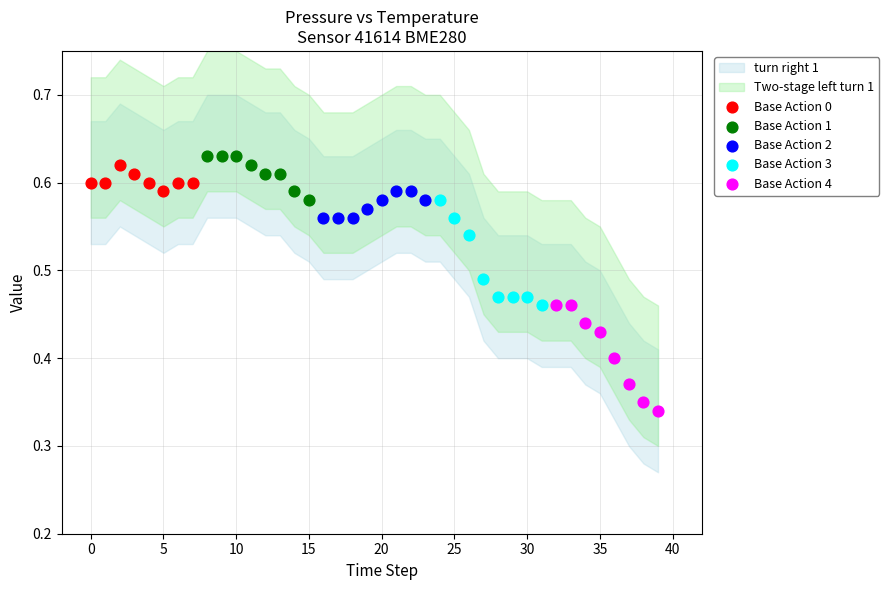

Which series contains the lowest Y value?

Base Action 4